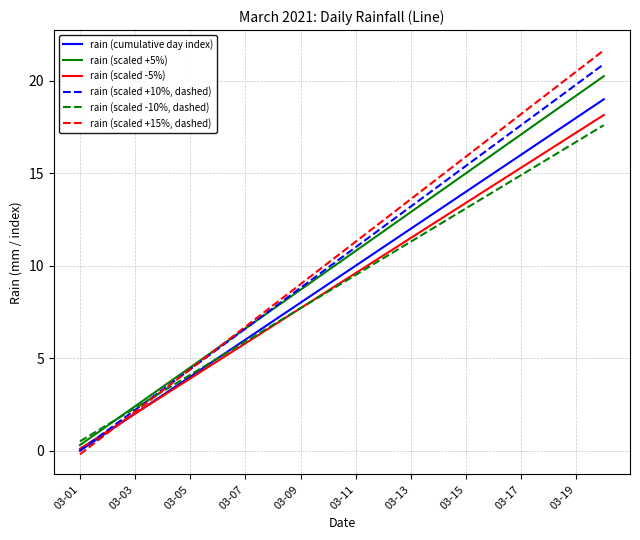

What is the maximum value for rain (scaled -10%, dashed)?

17.6